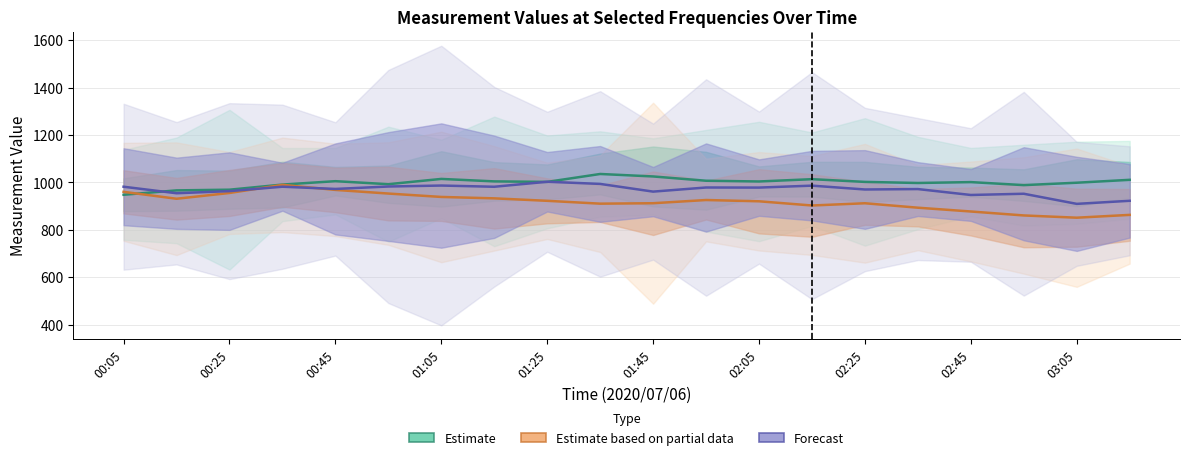

Is it true that Estimate equals 1002.3 at 14?

True